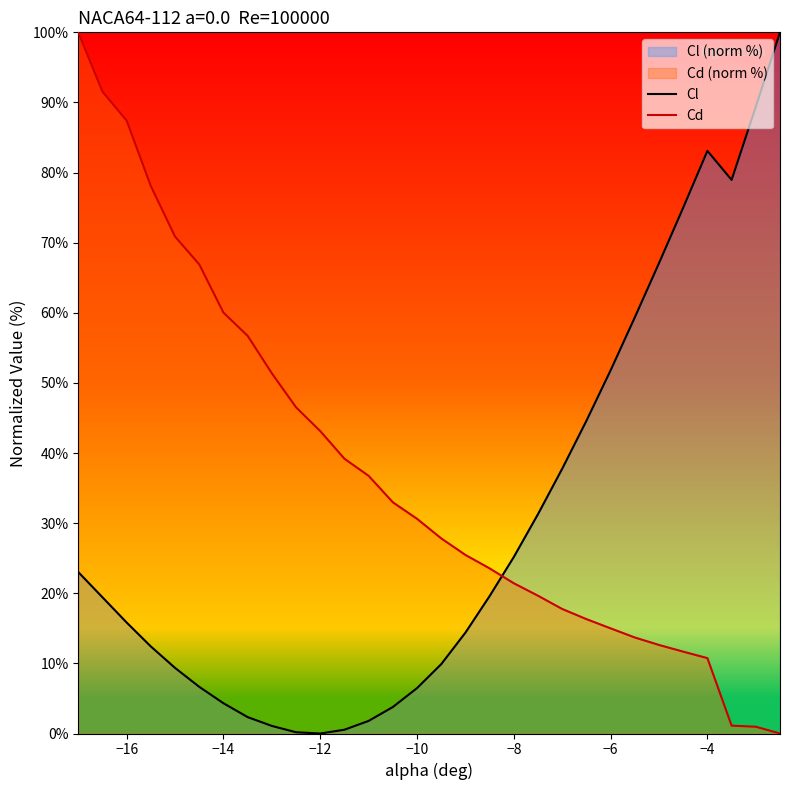

Rank the series at −10 from lowest to highest value.

Cl, Cd